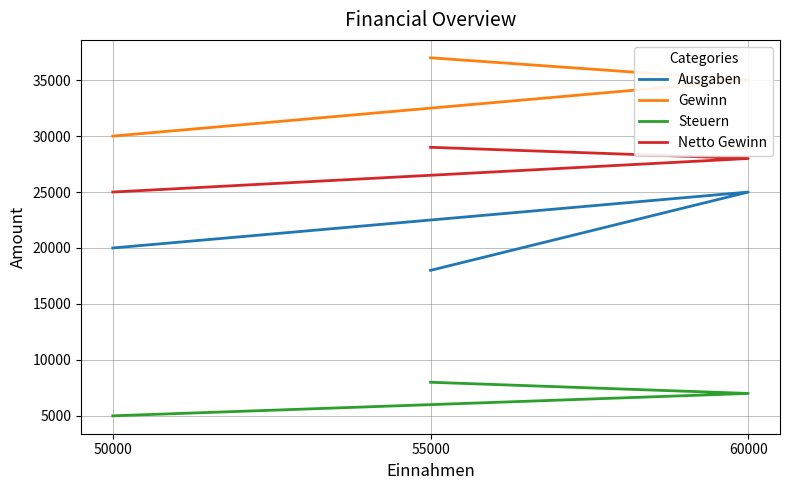

What are all the series names shown in the legend?

Ausgaben, Gewinn, Steuern, Netto Gewinn